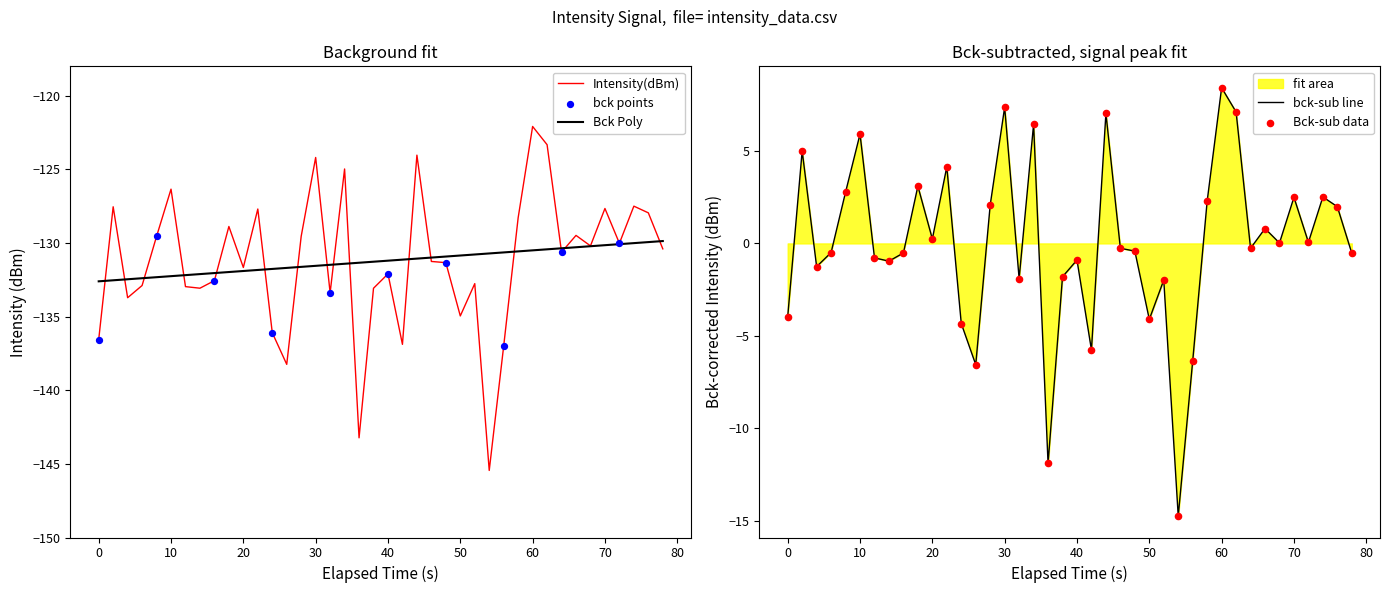

True or false: Intensity(dBm) has a value of -135.0 at 50.

True